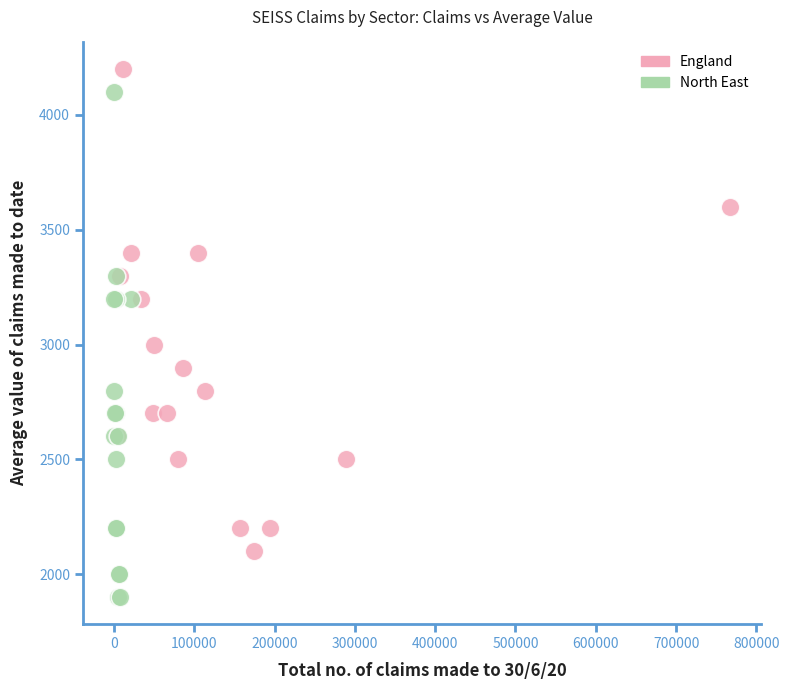

Which series has the largest Y range (max minus min)?

North East